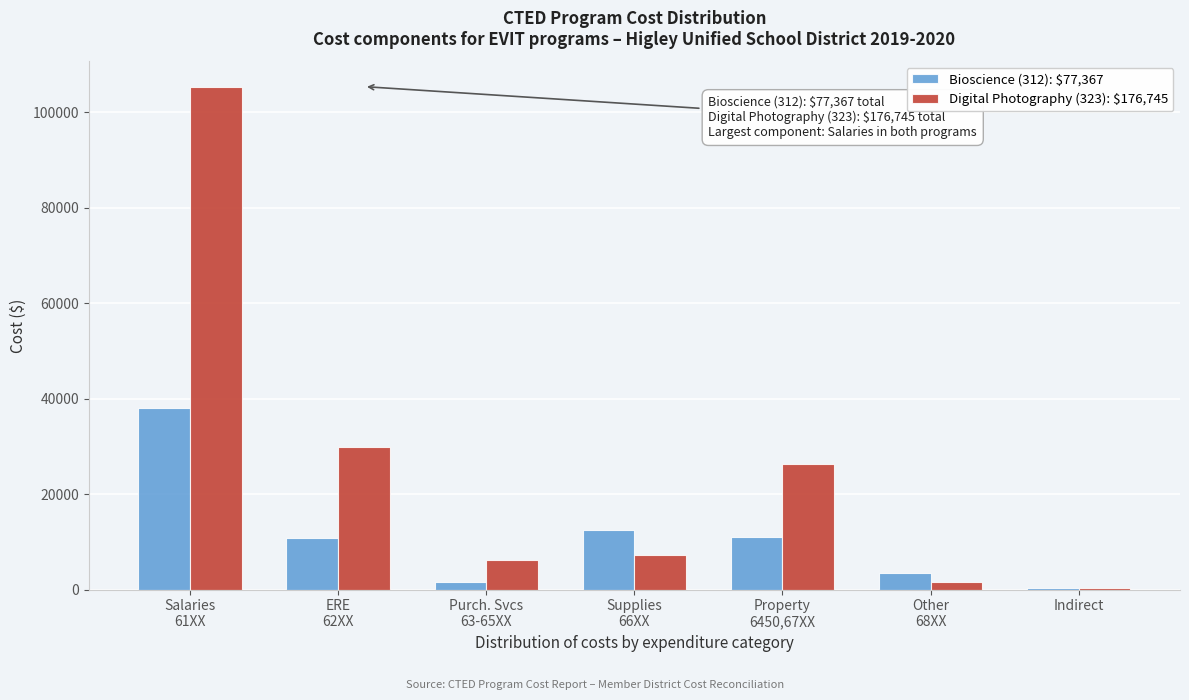

What is the sum of all Digital Photography (323): $176,745 values?

176745.1